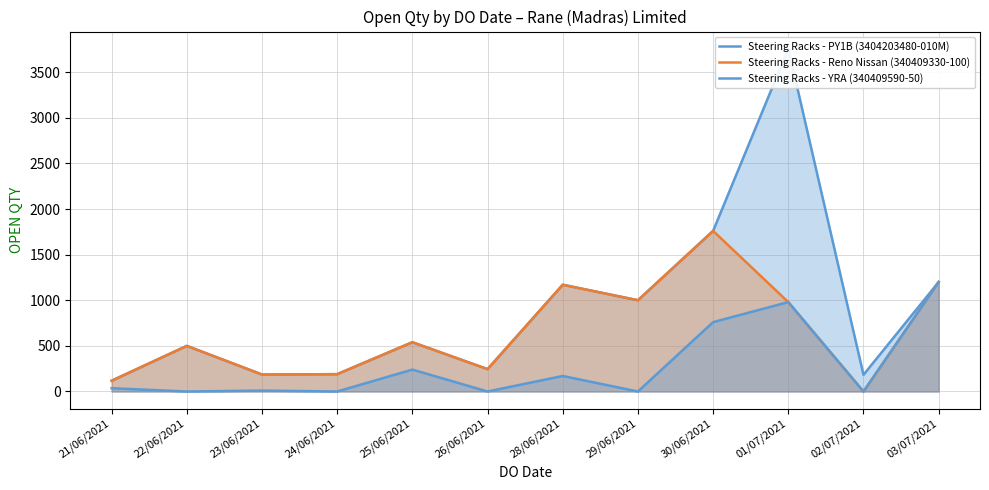

What are all the series names shown in the legend?

Steering Racks - PY1B (3404203480-010M), Steering Racks - Reno Nissan (340409330-100), Steering Racks - YRA (340409590-50)